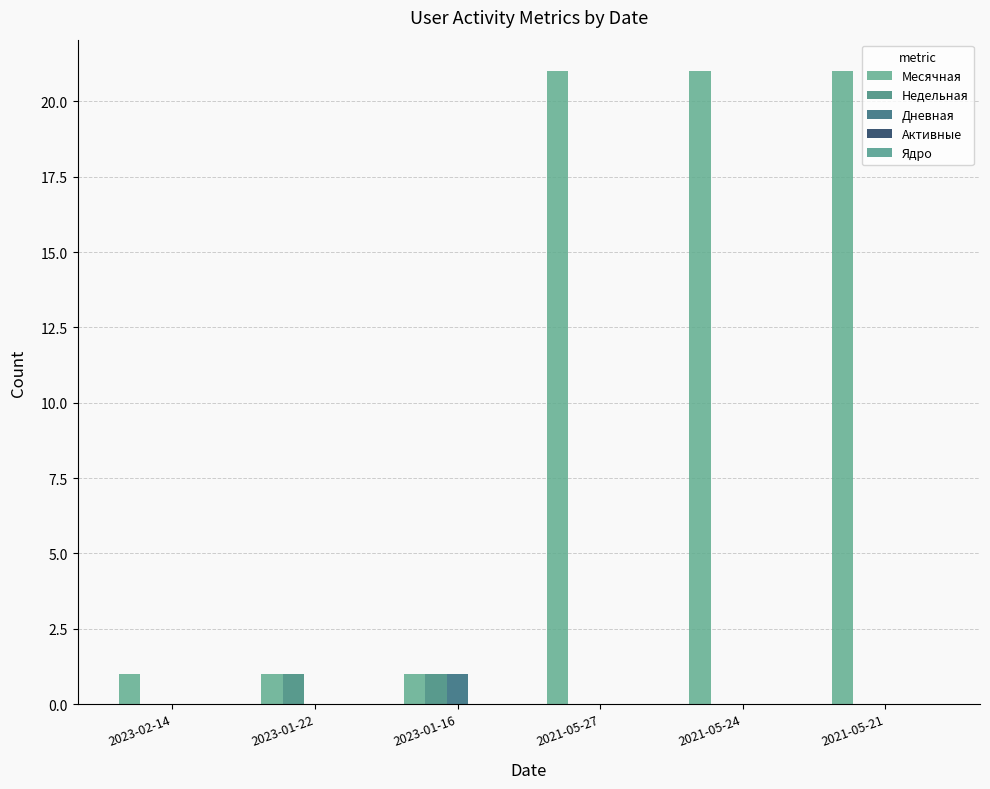

How many Месячная values are between 1 and 21?

6